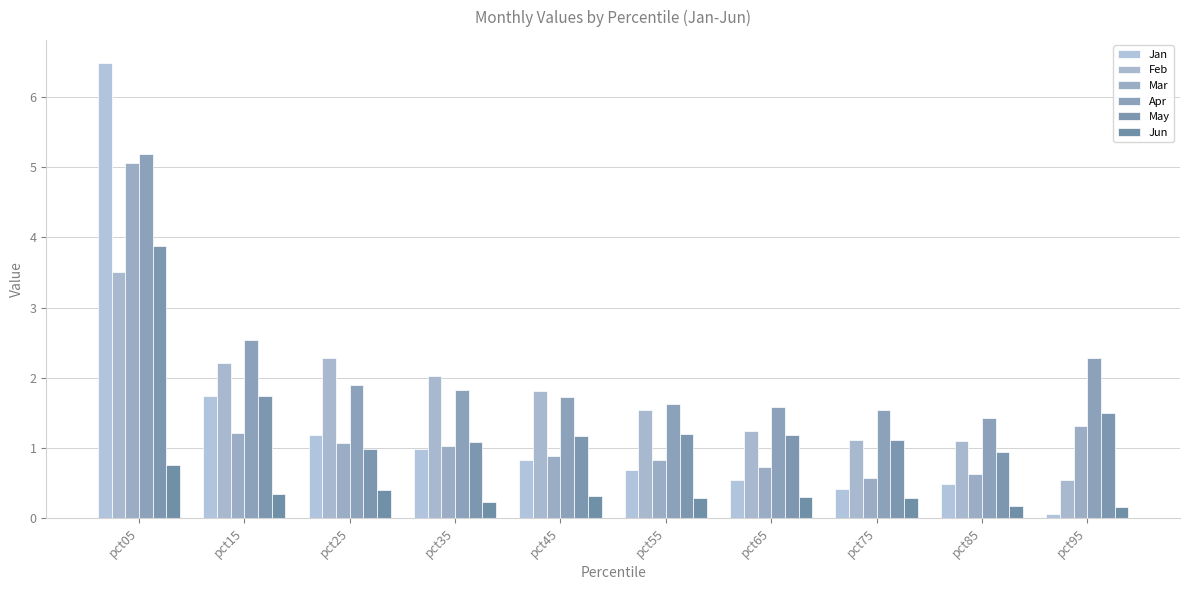

What is the value of the Feb bar at the 4th from the left?

2.0